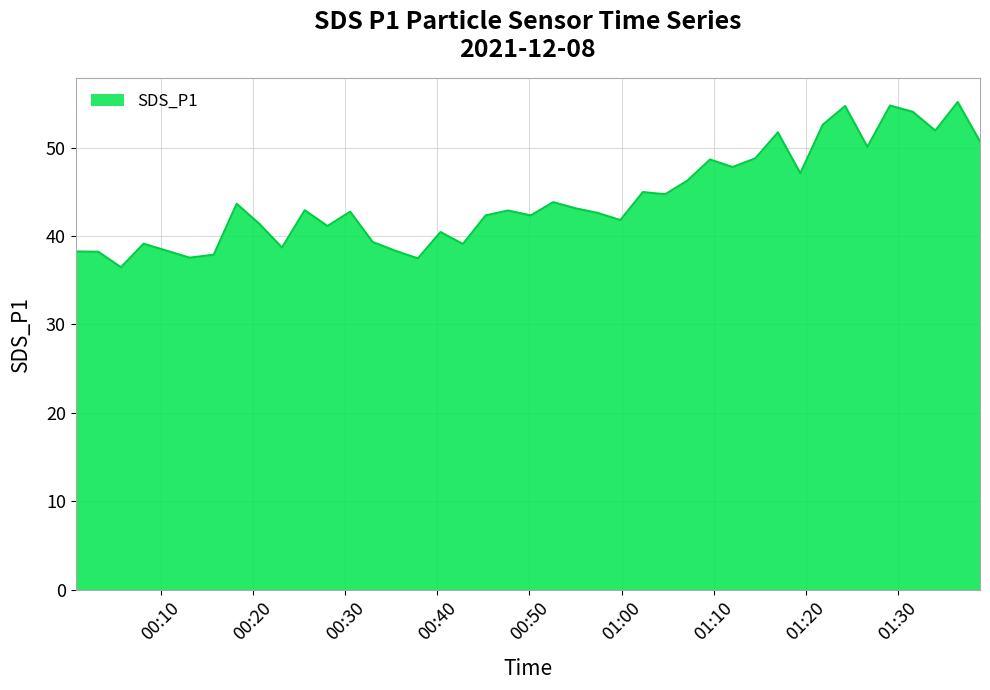

What is the sum of all values?

1775.5